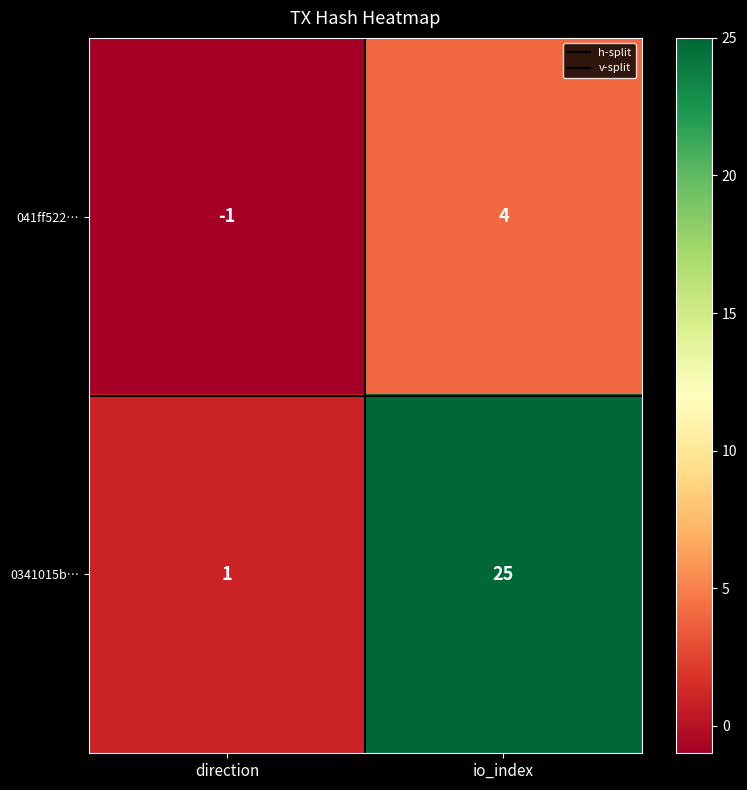

Which category has the lowest value in the 041ff522… series?

direction